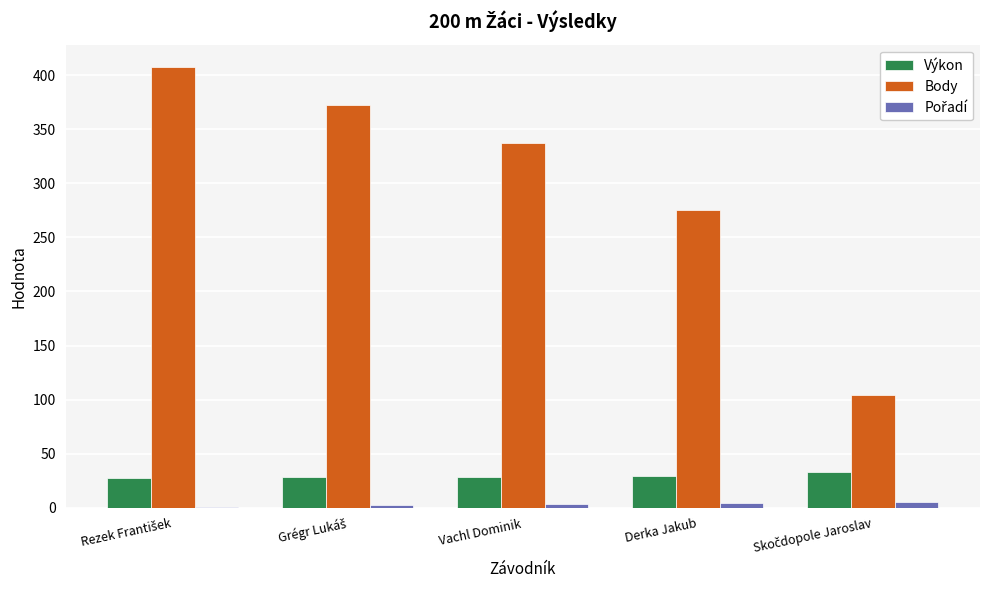

Which series has the largest total across all categories?

Body